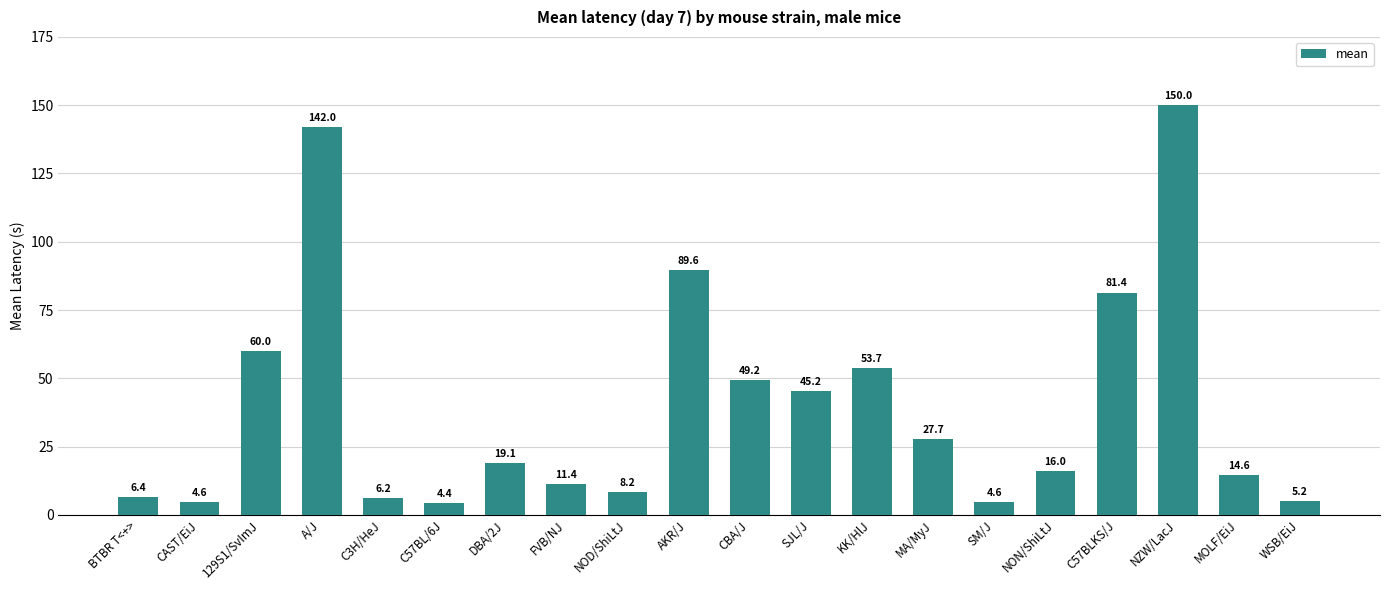

Reading right to left, transcribe all the data shown in this chart.

5.2	14.6	150.0	81.4	16.0	4.6	27.7	53.7	45.2	49.2	89.6	8.2	11.4	19.1	4.4	6.2	142.0	60.0	4.6	6.4